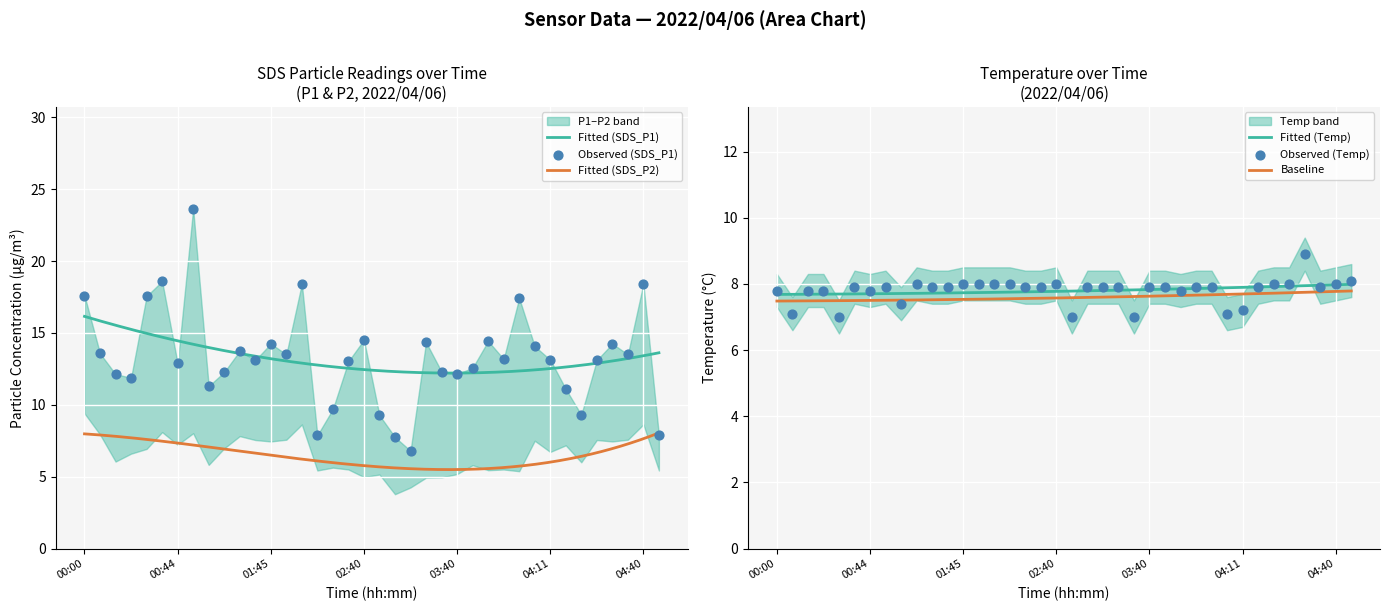

True or false: Fitted (SDS_P2) and Fitted (SDS_P1) intersect in this chart.

False